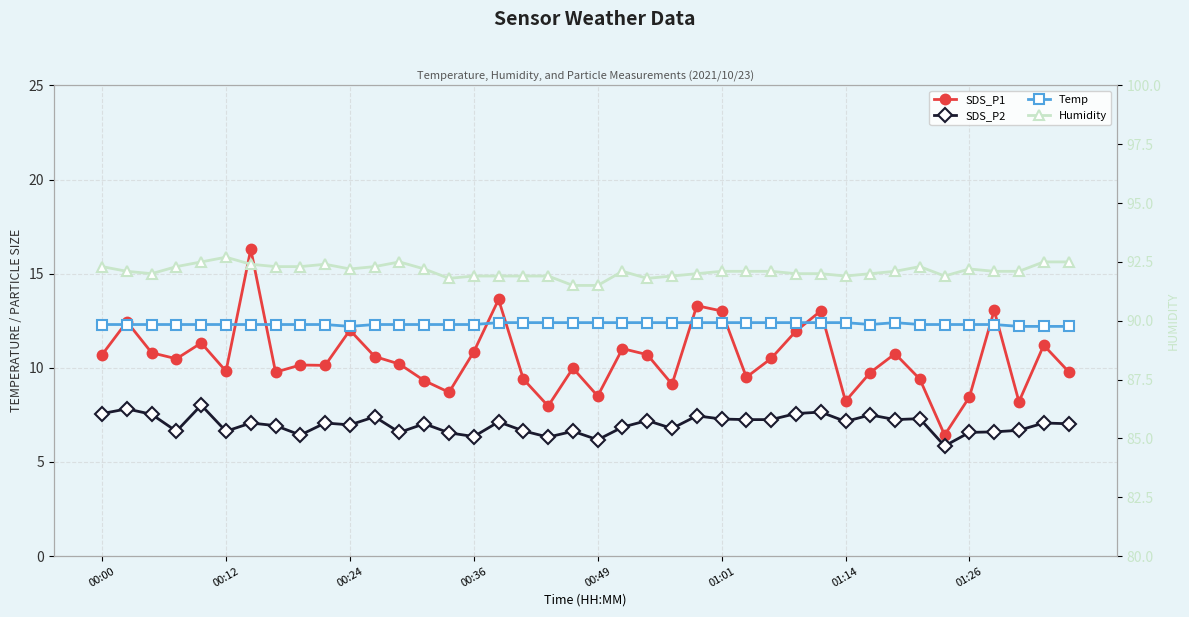

How many times do Temp and SDS_P1 cross each other?

12